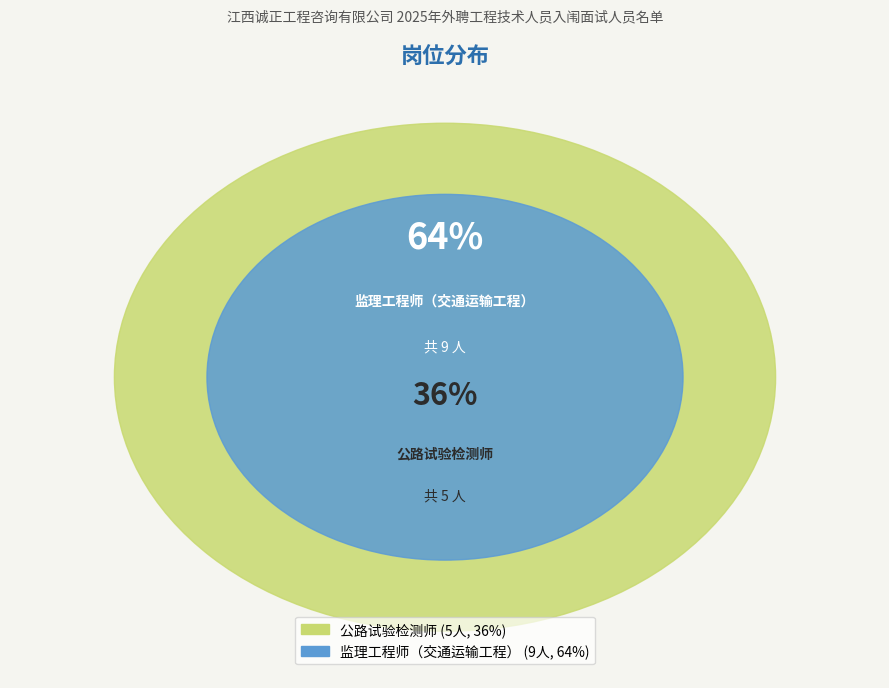

Is there a majority slice in this chart?

Yes